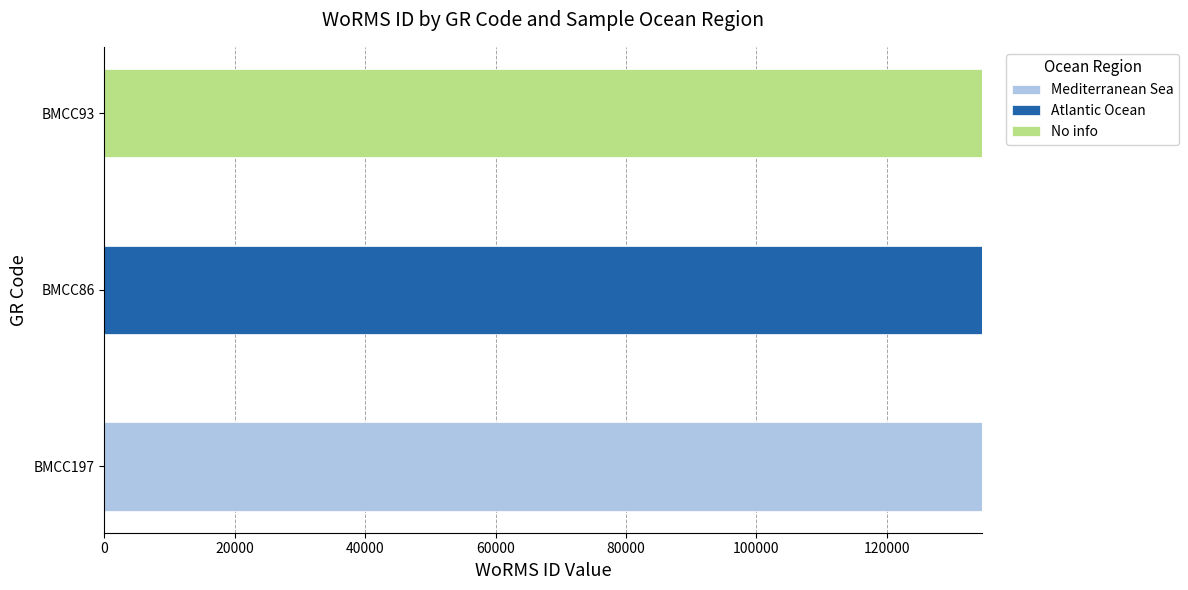

The value of Mediterranean Sea at BMCC93 is 0. True or false?

True